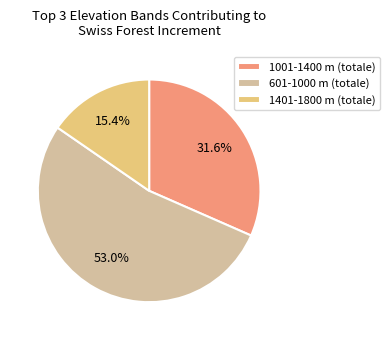

To the nearest percent, what portion does 1401-1800 m (totale) represent?

15%